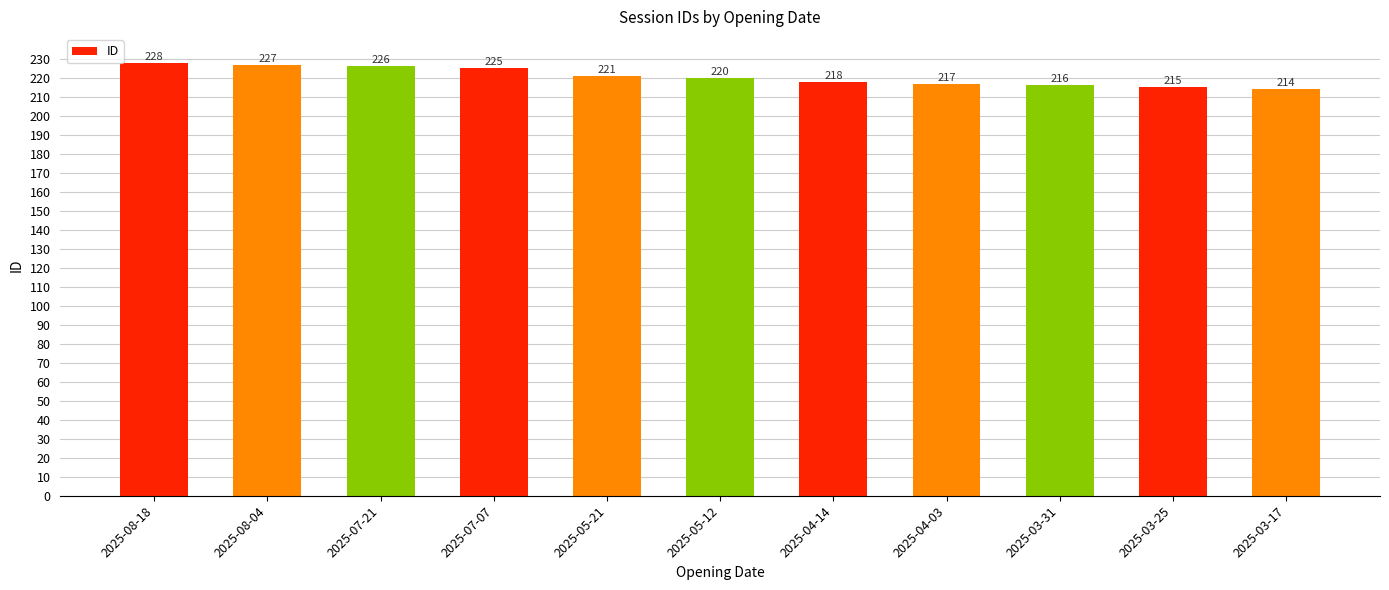

What is the label of the 1st bar from the right?

2025-03-17